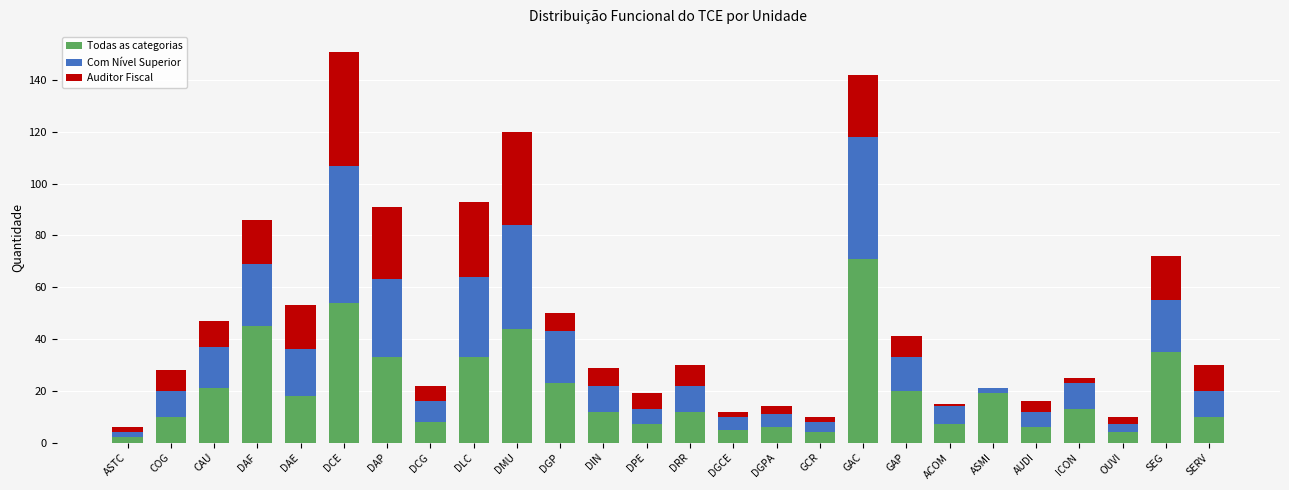

Is it true that Todas as categorias equals 7 at DAE?

False